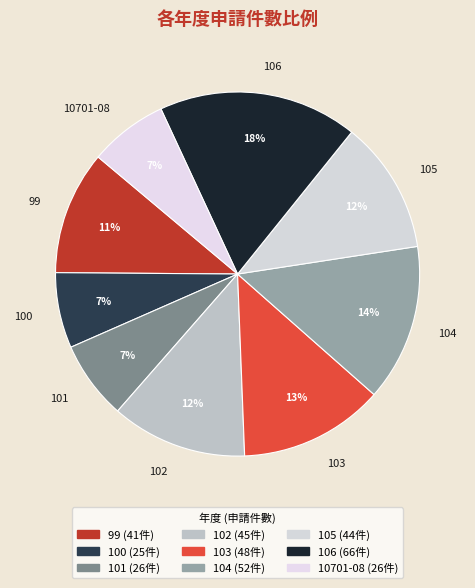

How many slices are in this pie chart?

9